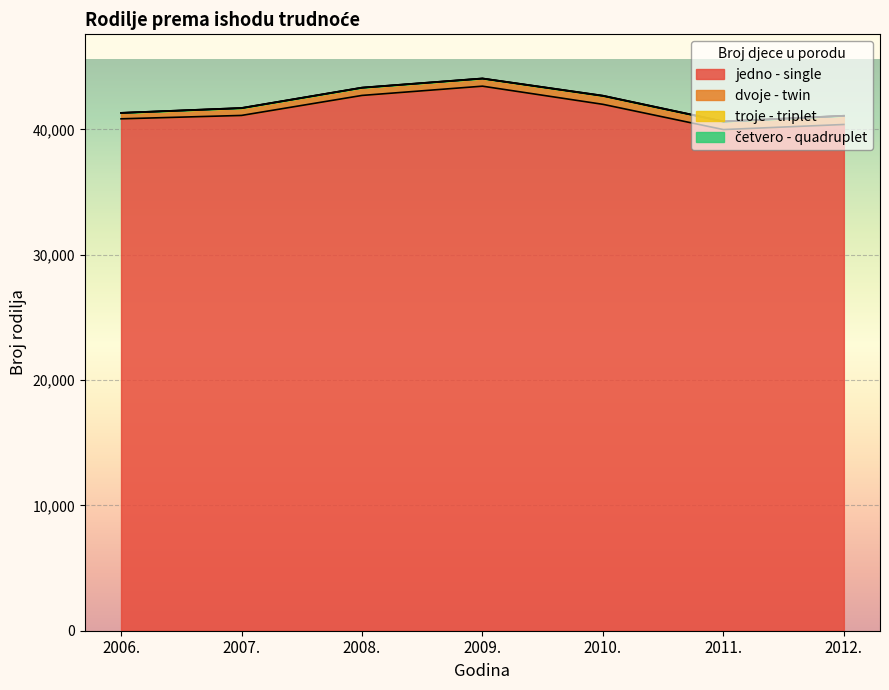

How many lines are shown in the chart?

4